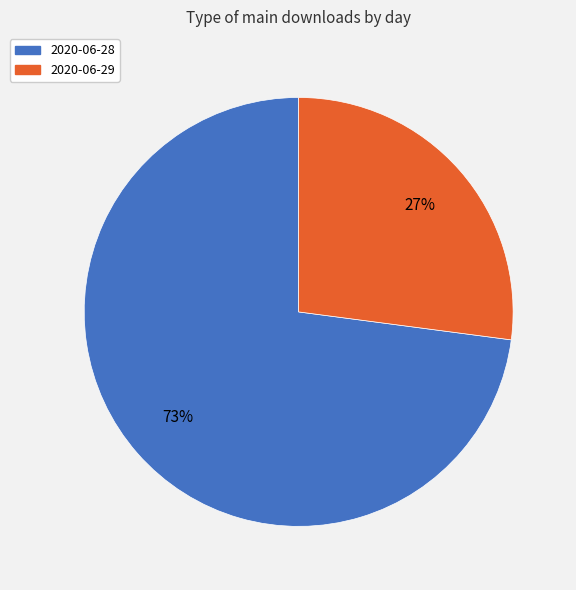

Is it true that 2020-06-28 is 73% of the pie?

True